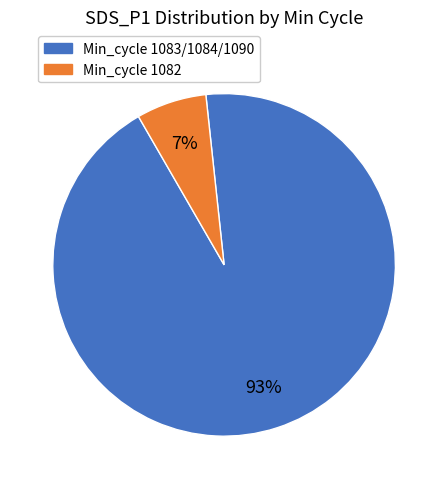

To the nearest percent, what is the combined percentage of Min_cycle 1082 and Min_cycle 1083/1084/1090?

100%